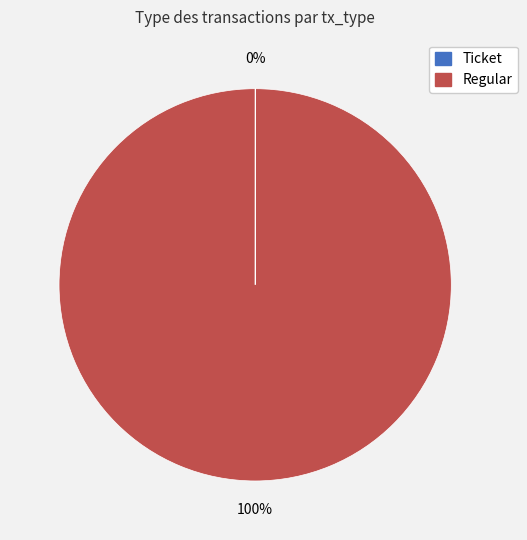

To the nearest percent, what is the difference between the largest and smallest slice percentages?

100%